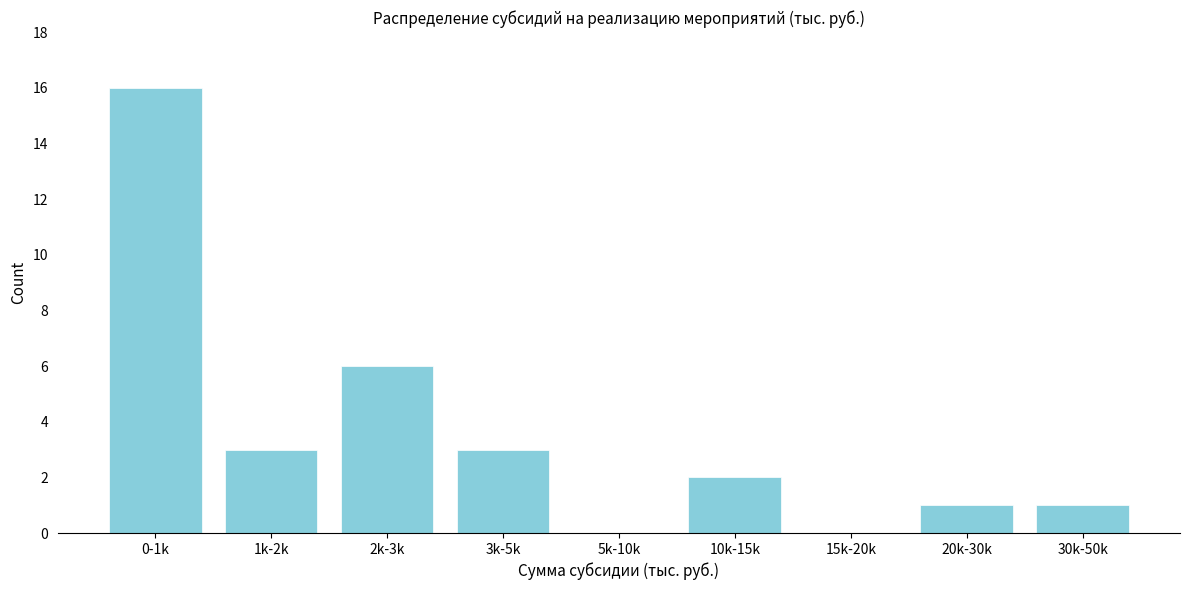

Reading left to right, extract all data points from this chart.

0-1k=16	1k-2k=3	2k-3k=6	3k-5k=3	5k-10k=0	10k-15k=2	15k-20k=0	20k-30k=1	30k-50k=1